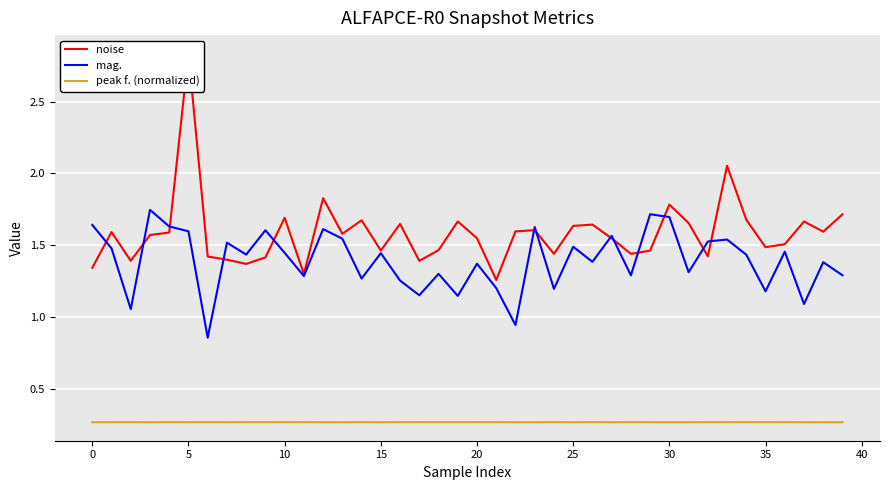

Read the noise value at 35.

1.5